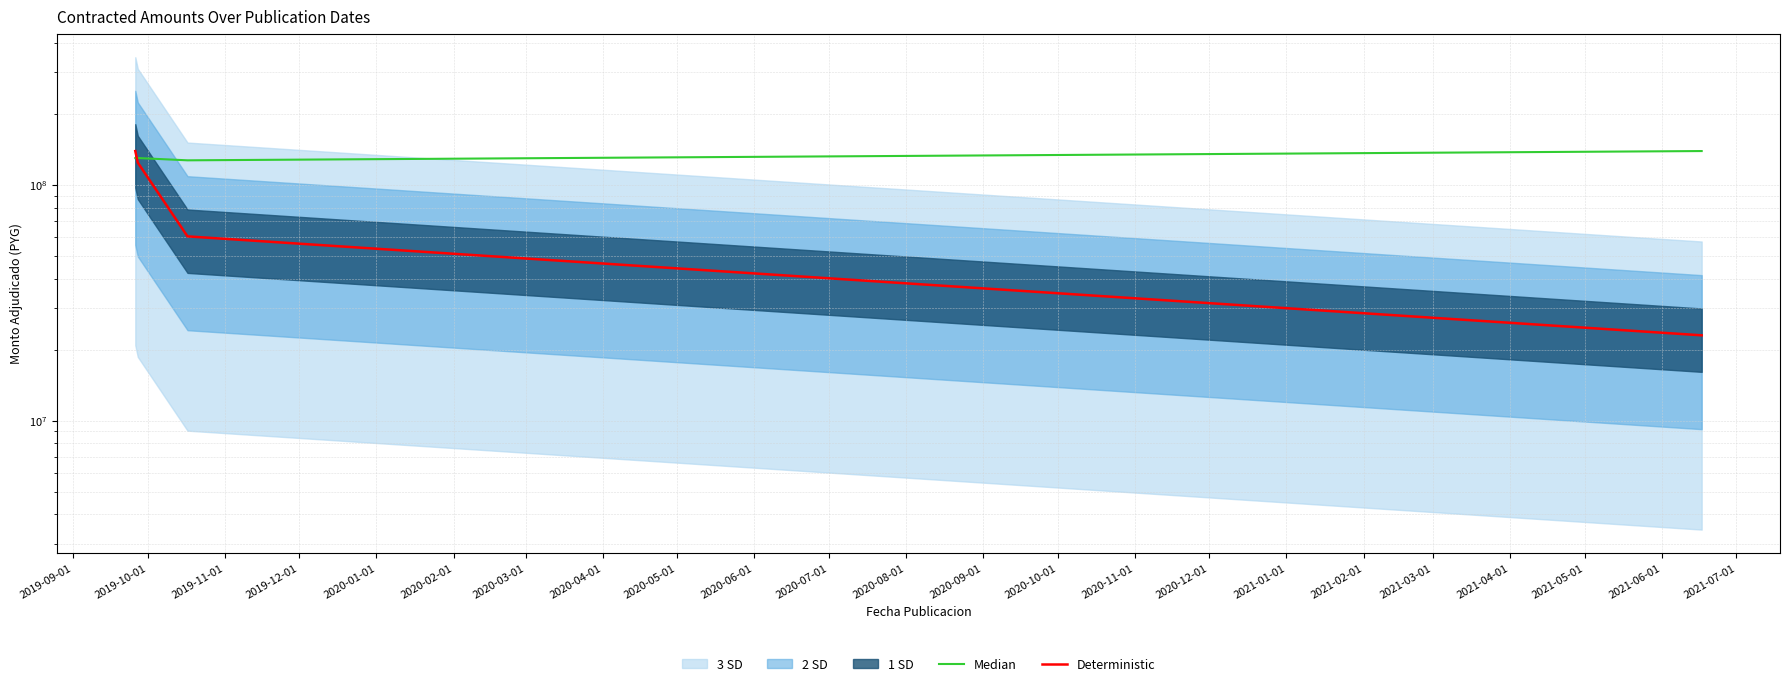

Which has a higher value, 2019-11-01 or 2019-10-01?

2019-10-01